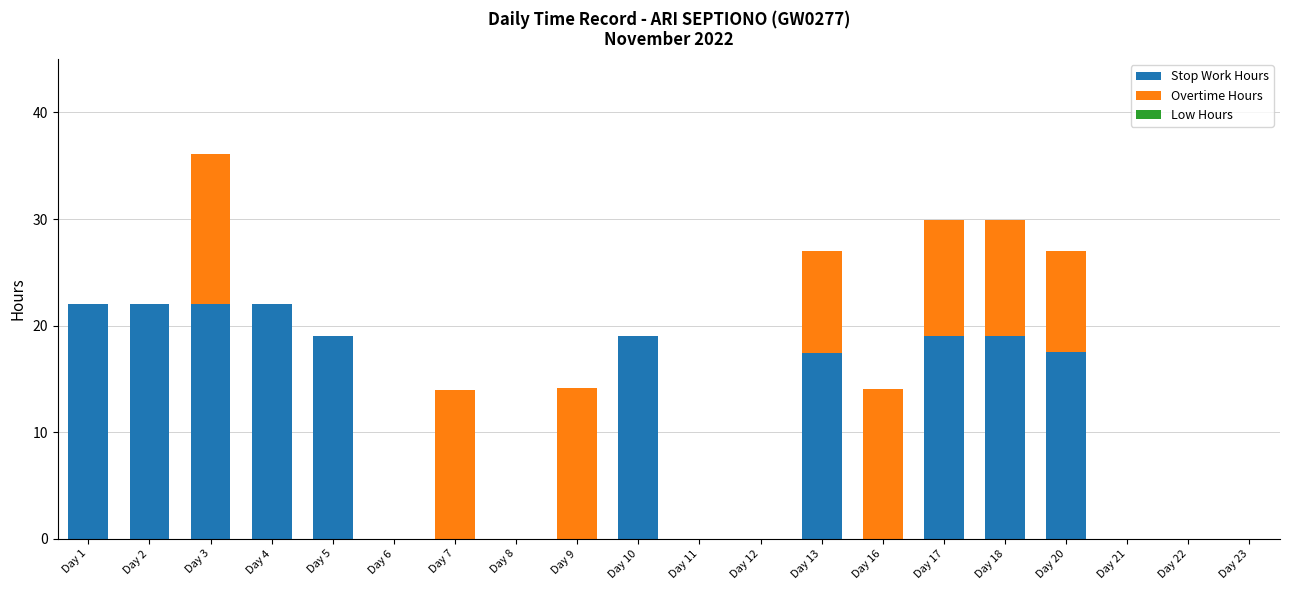

At which category is the sum across all series the highest?

Day 3